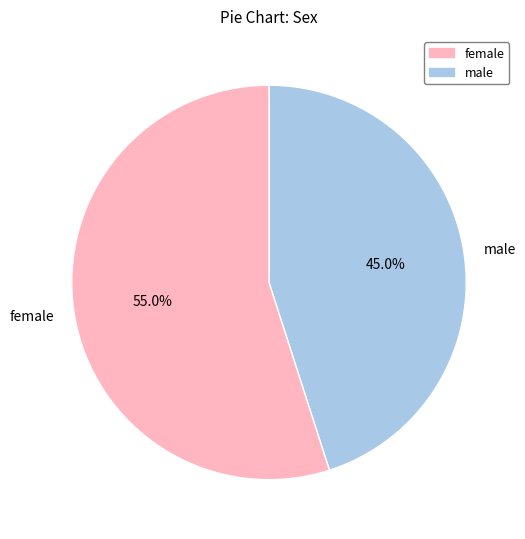

Rank the categories by value from highest to lowest.

female, male